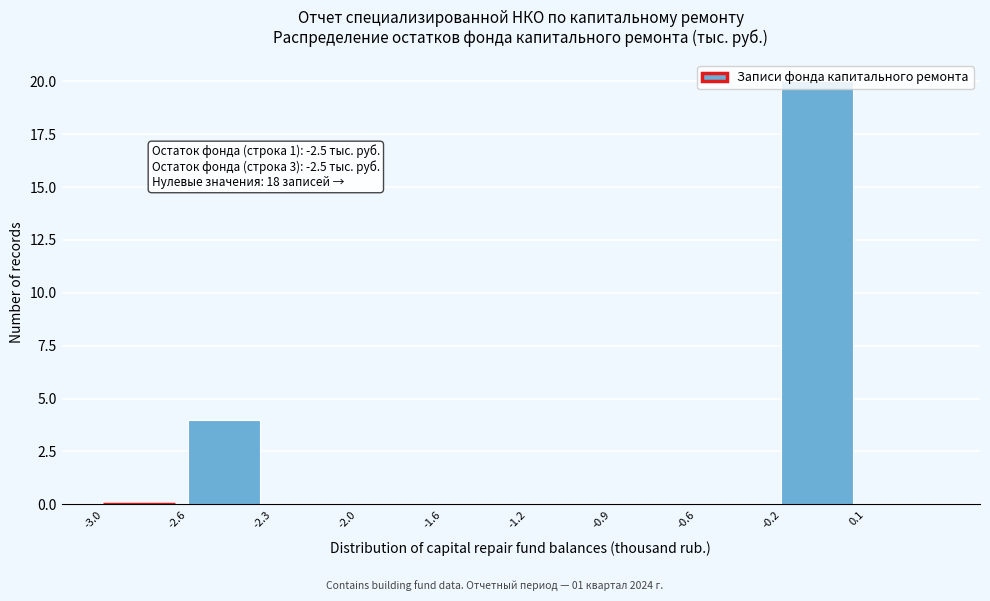

What is the maximum value shown in the chart?

20